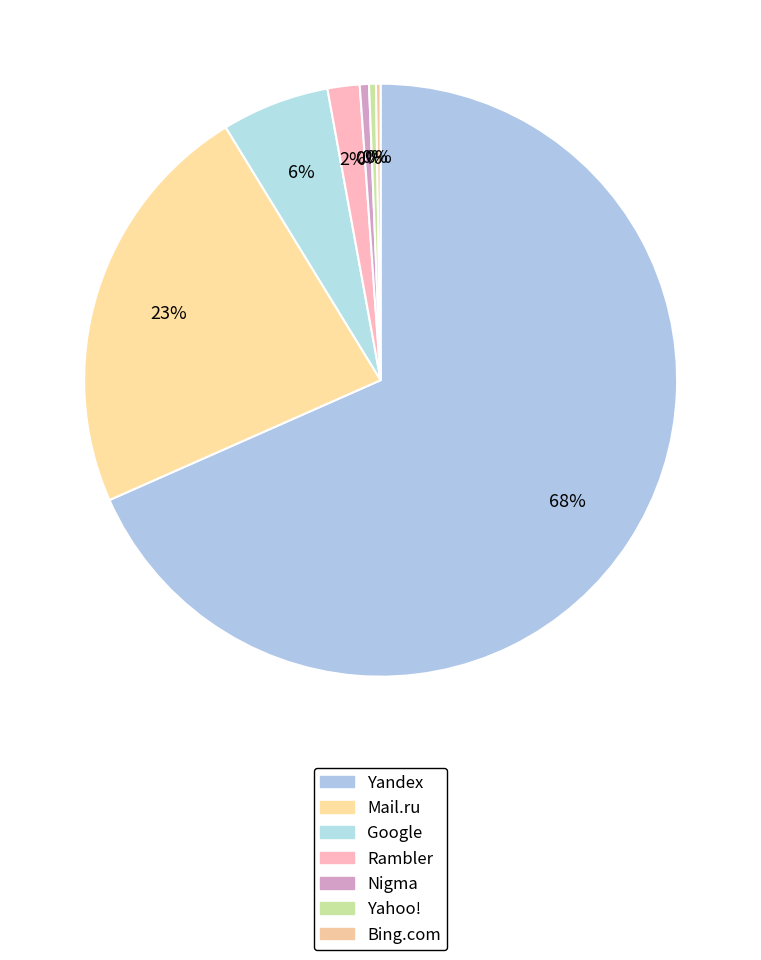

Combined, do Yandex and Bing.com account for over 50%?

Yes